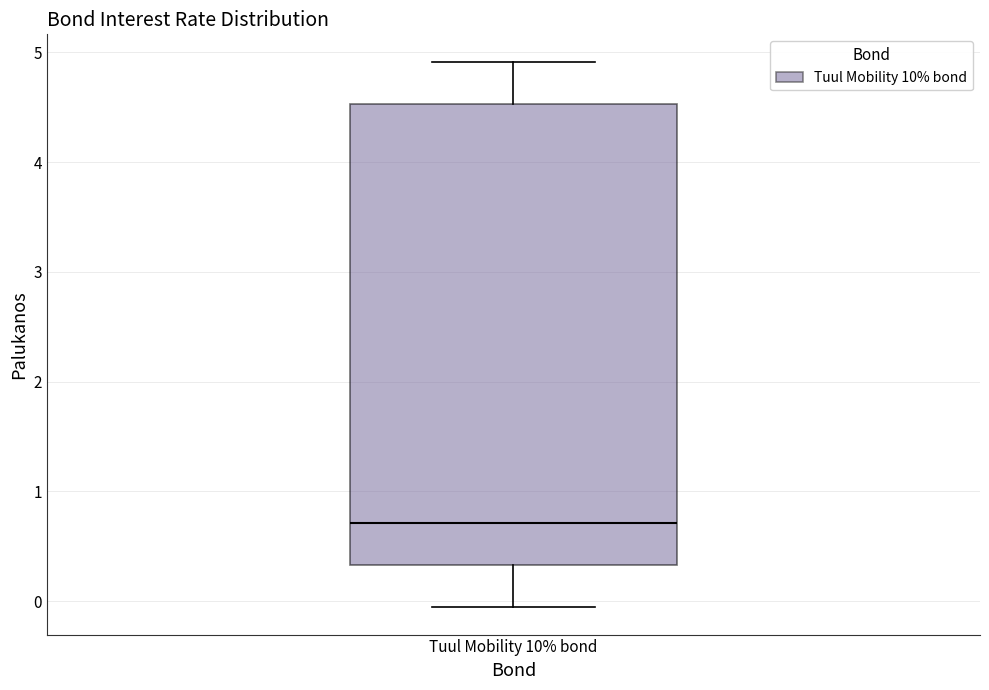

Transcribe this box plot: give where the median line is, the range the box spans, and where the two whiskers end, as read against the y-axis. The values are not printed on the chart, so give them approximately, as read against the axis.

median 0.7, box 0.3 to 4.5, whiskers -0.1 to 4.9